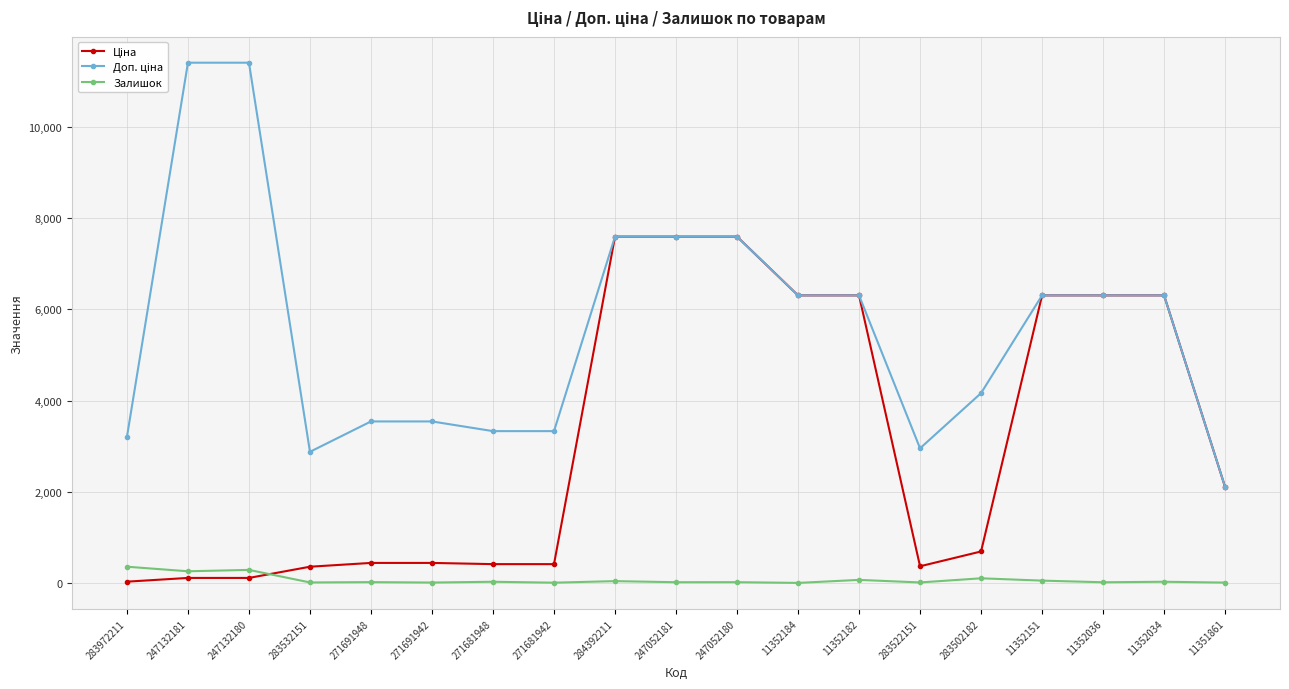

The Залишок series shows 19.0 at 11352036. True or false?

True